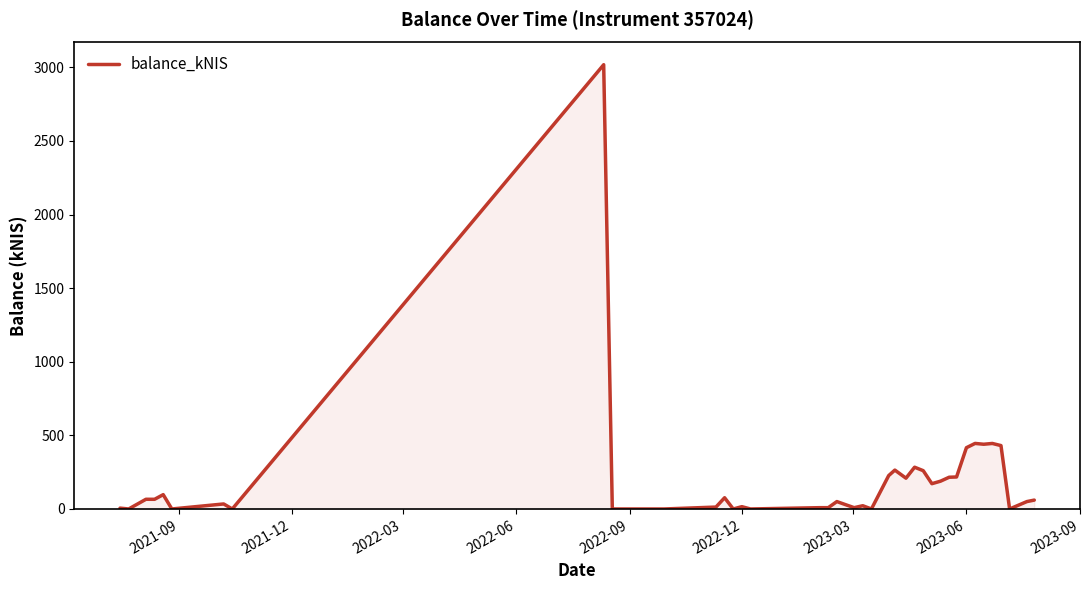

What is the maximum value shown in the chart?

3017.5